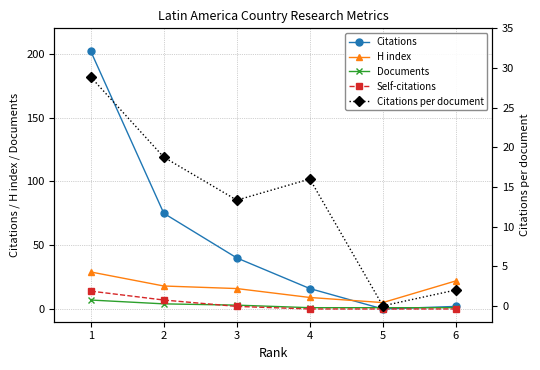

At 5, list the series in order from largest to smallest.

H index, Documents, Citations, Self-citations, Citations per document